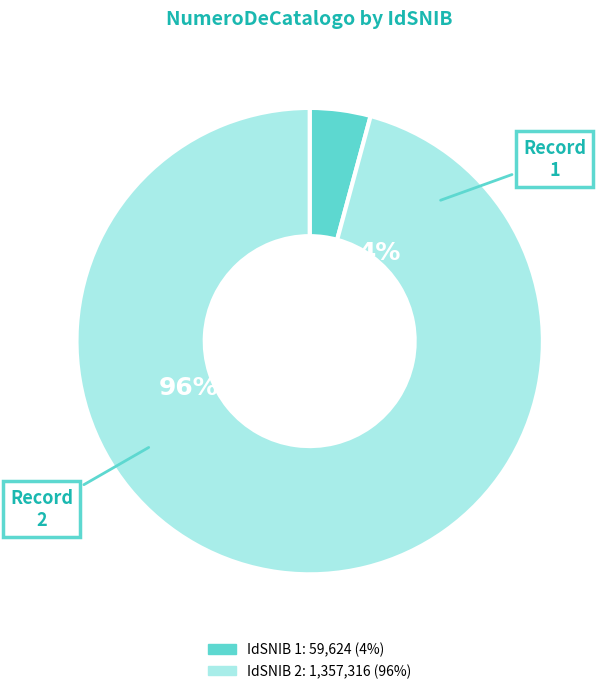

True or false: 1 accounts for 16% of the total.

False